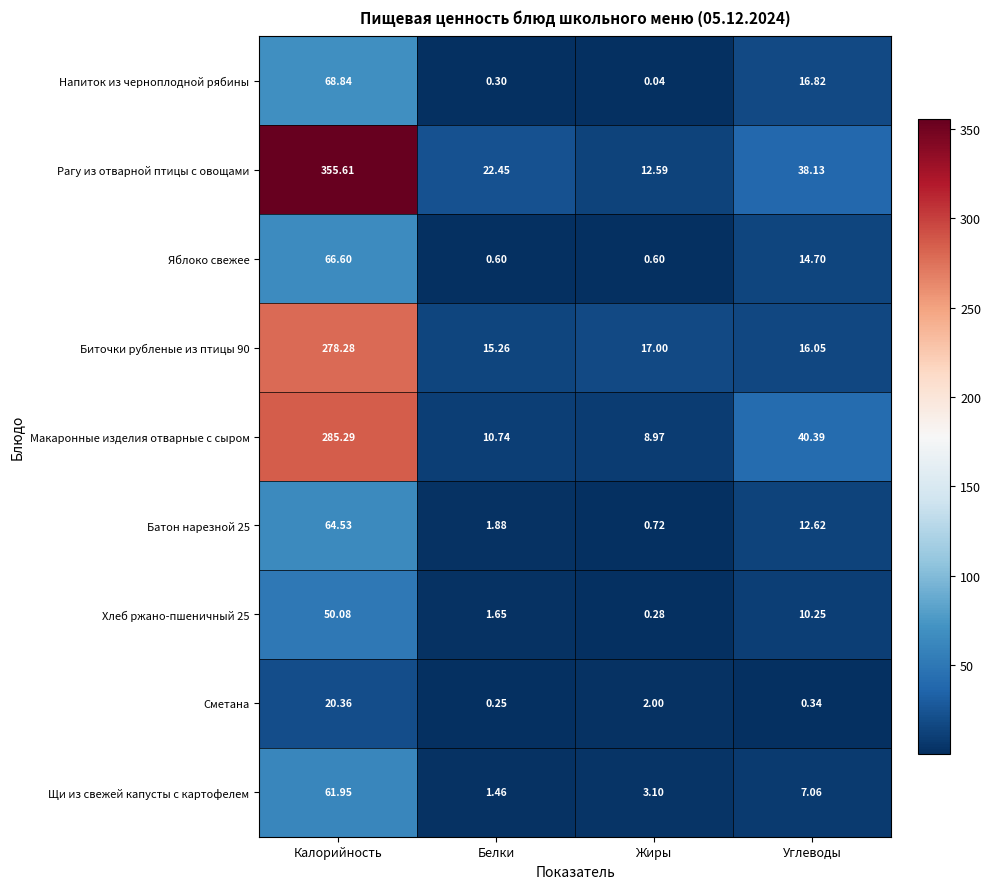

Where does the Рагу из отварной птицы с овощами series first go above 38?

Калорийность